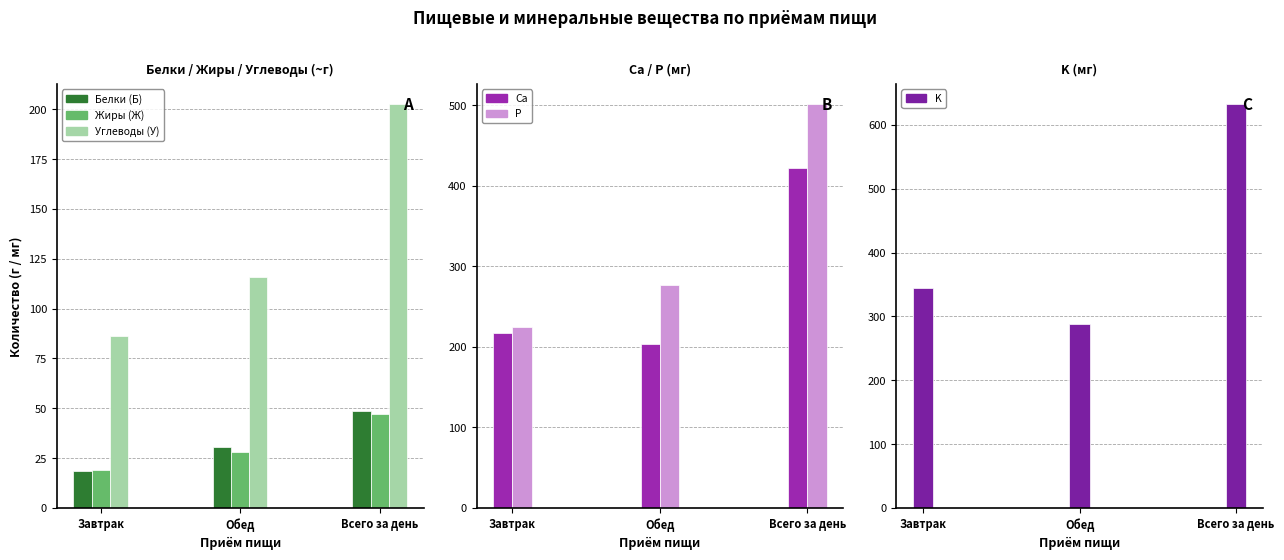

How many data points in K are less than 344?

1